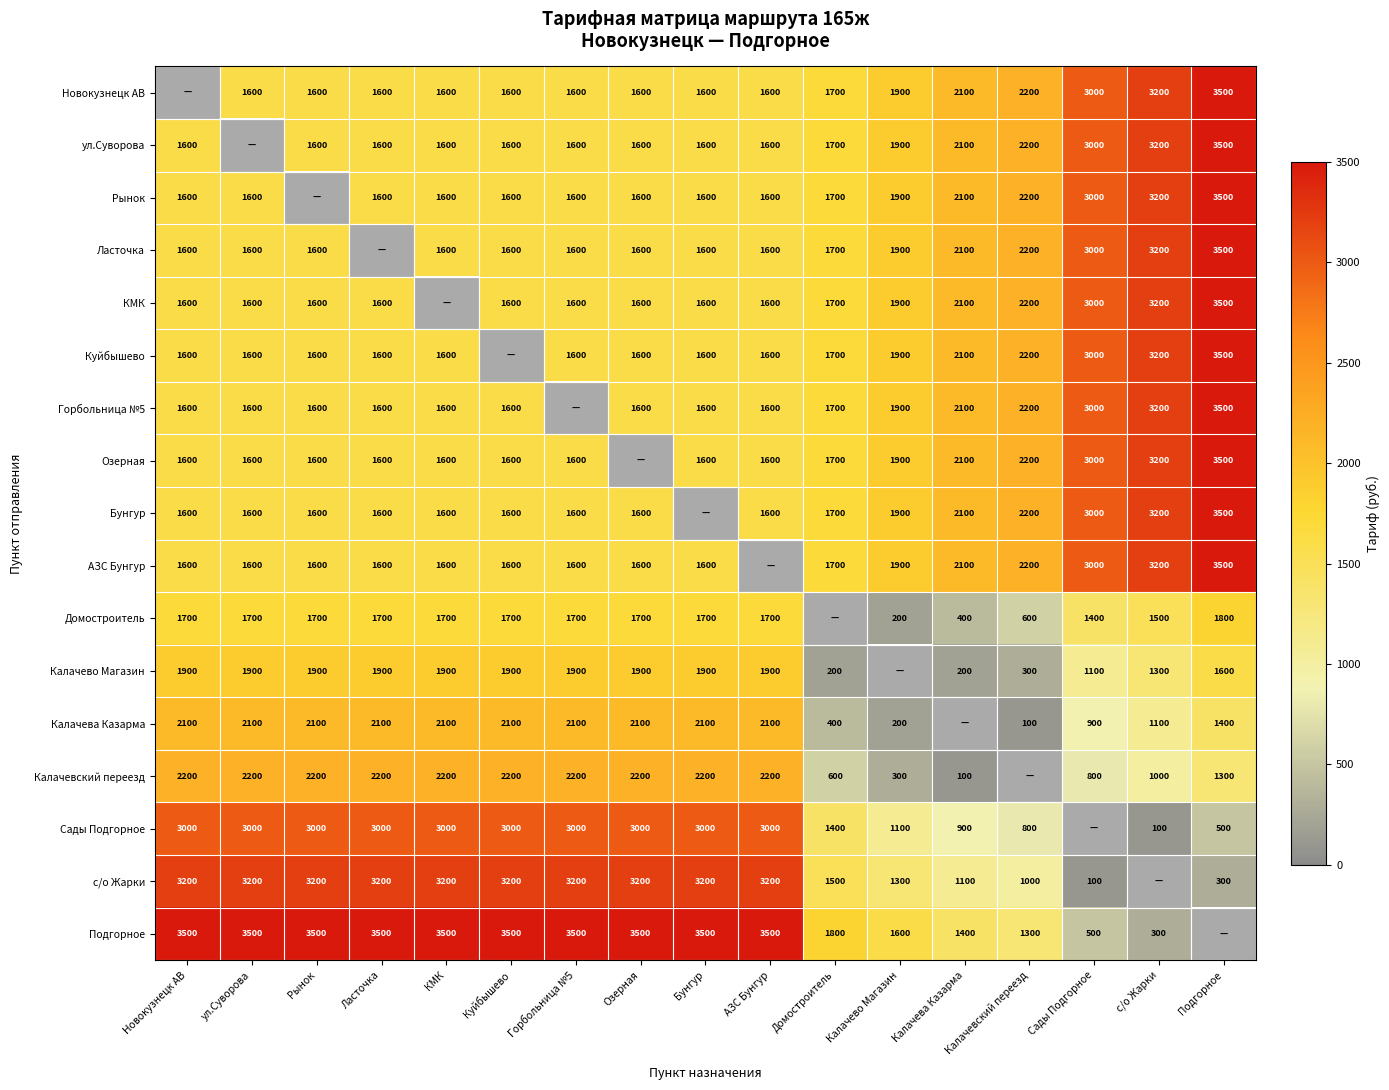

Is it true that Куйбышево equals 3500 at Подгорное?

True